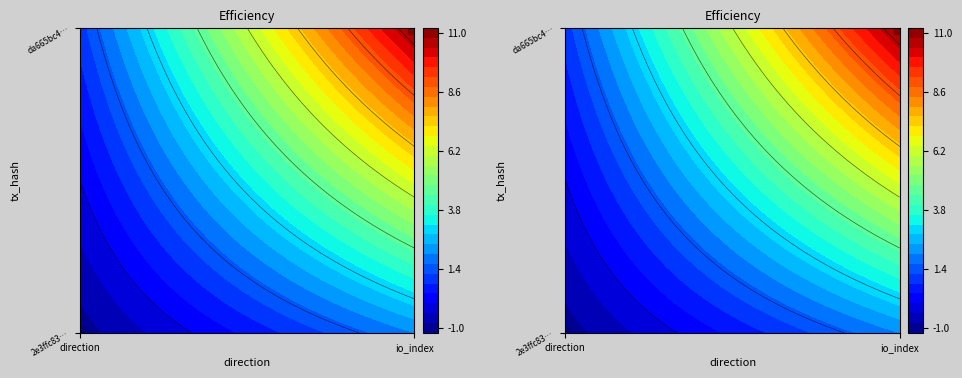

What is the sum of the 2e3ffc83b6d765056931c4c91cb50ed7d4d33d6 values at 0 and 1?

1